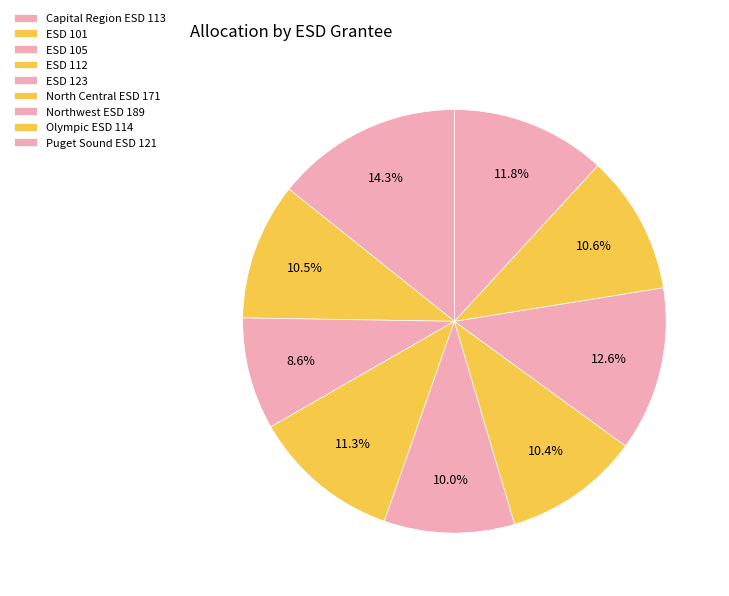

What percentage do ESD 105 and ESD 112 together represent?

19.9%